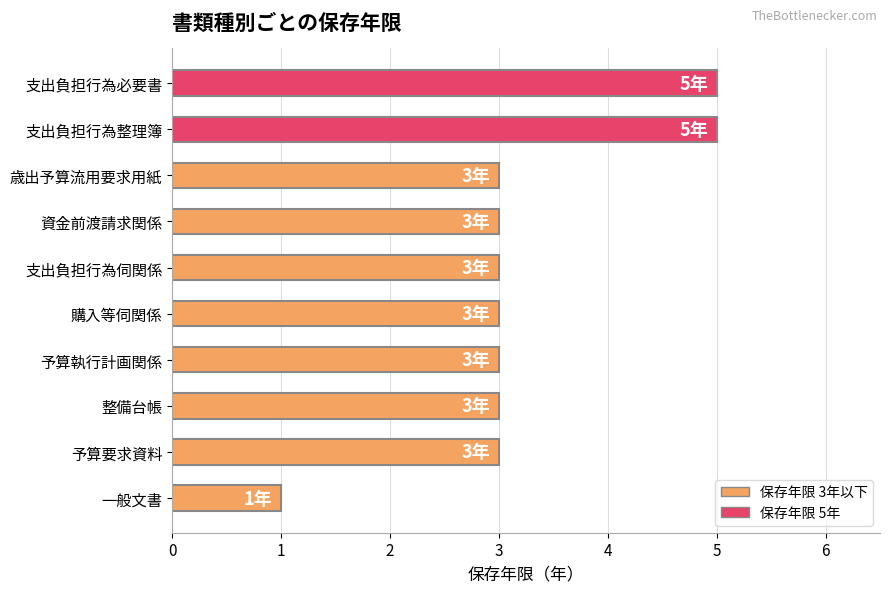

How many series are shown in this chart?

1